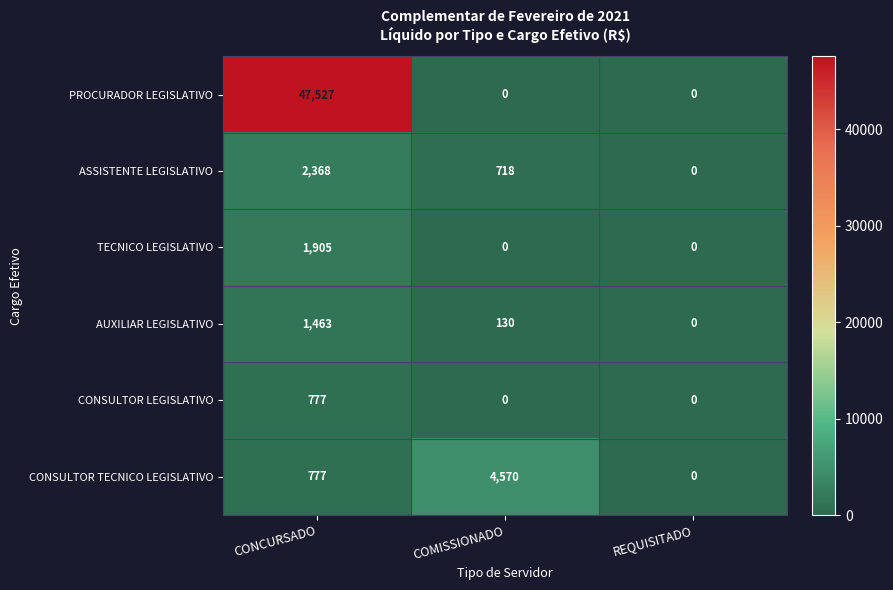

Reading left to right, what are all the values shown in this chart?

PROCURADOR LEGISLATIVO: 47527	0	0
ASSISTENTE LEGISLATIVO: 2368	718	0
TECNICO LEGISLATIVO: 1905	0	0
AUXILIAR LEGISLATIVO: 1463	130	0
CONSULTOR LEGISLATIVO: 777	0	0
CONSULTOR TECNICO LEGISLATIVO: 777	4570	0